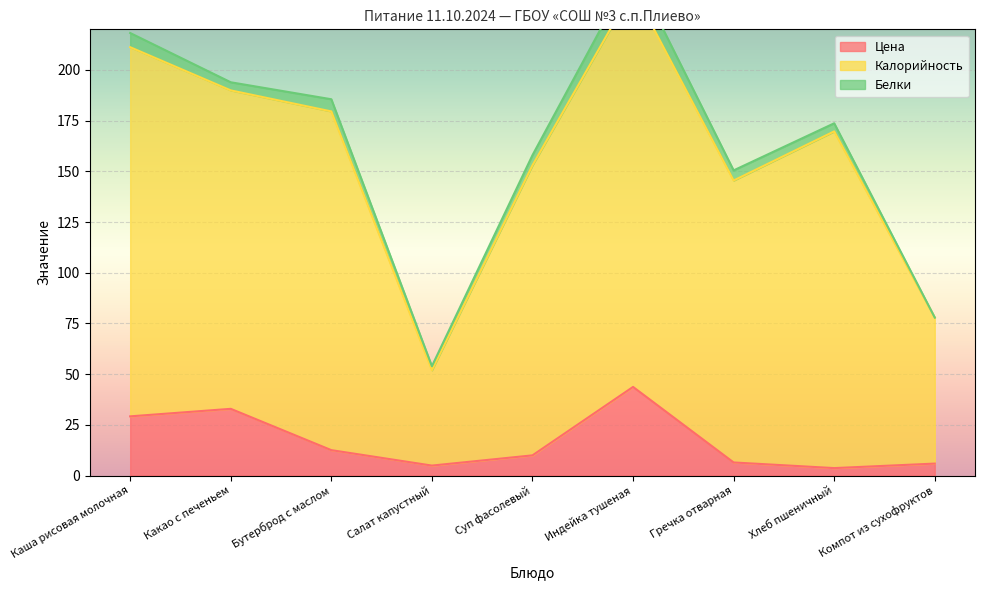

True or false: Калорийность and Цена intersect in this chart.

False